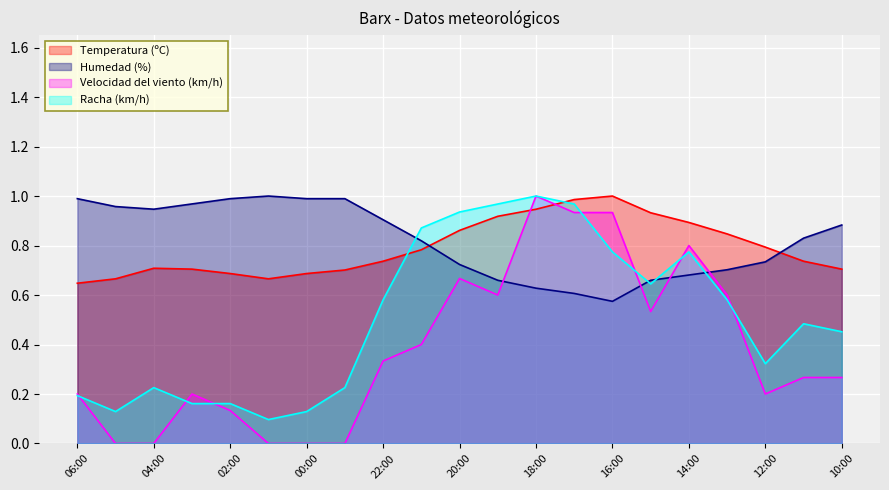

Which series has the largest total across all categories?

Humedad (%)